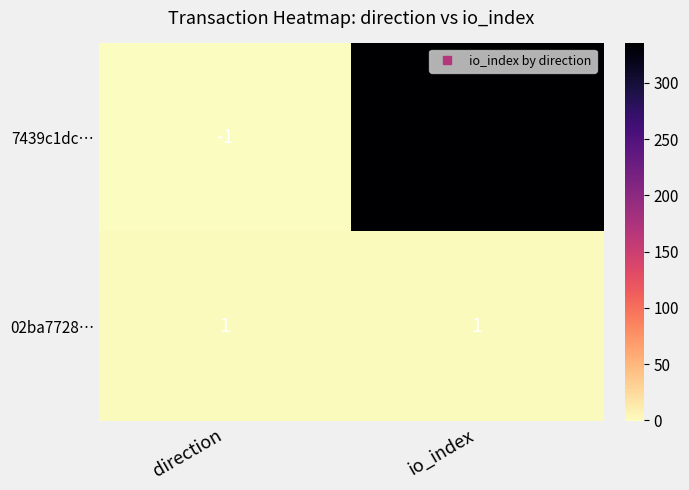

The value of 7439c1dc… at direction is -1. True or false?

True